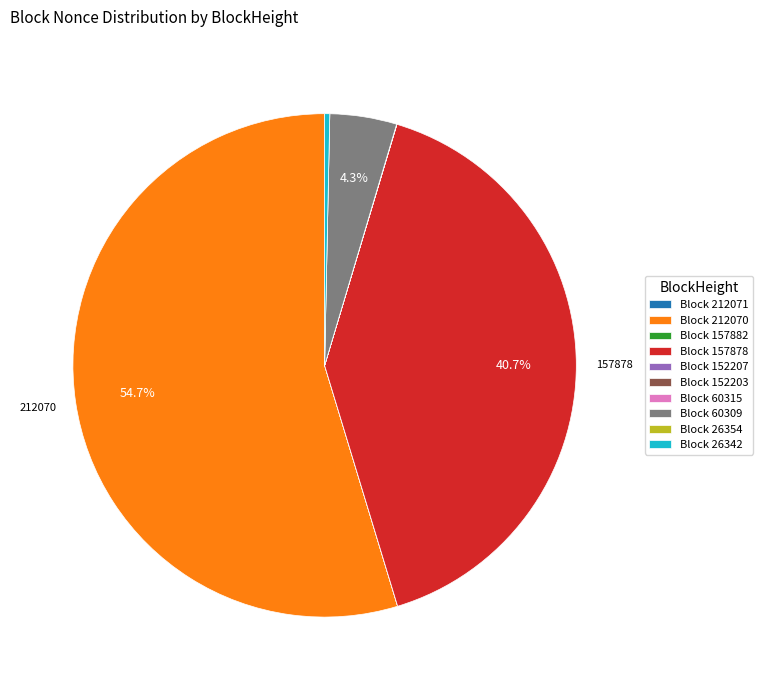

Which category has the biggest portion of the pie?

Block 212070